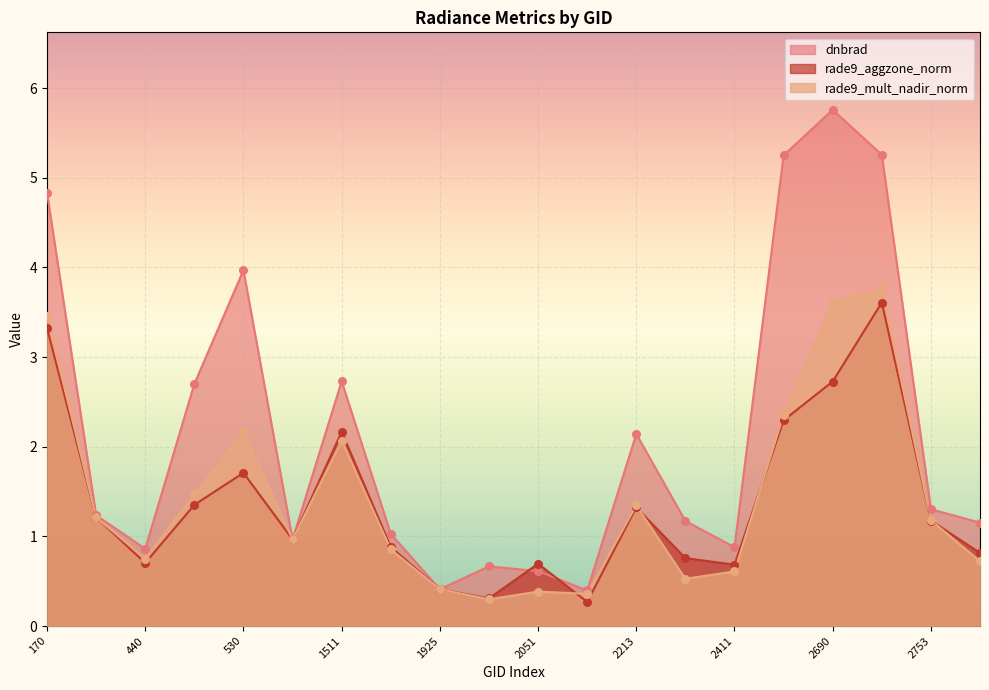

At which category is the sum across all series the highest?

2726